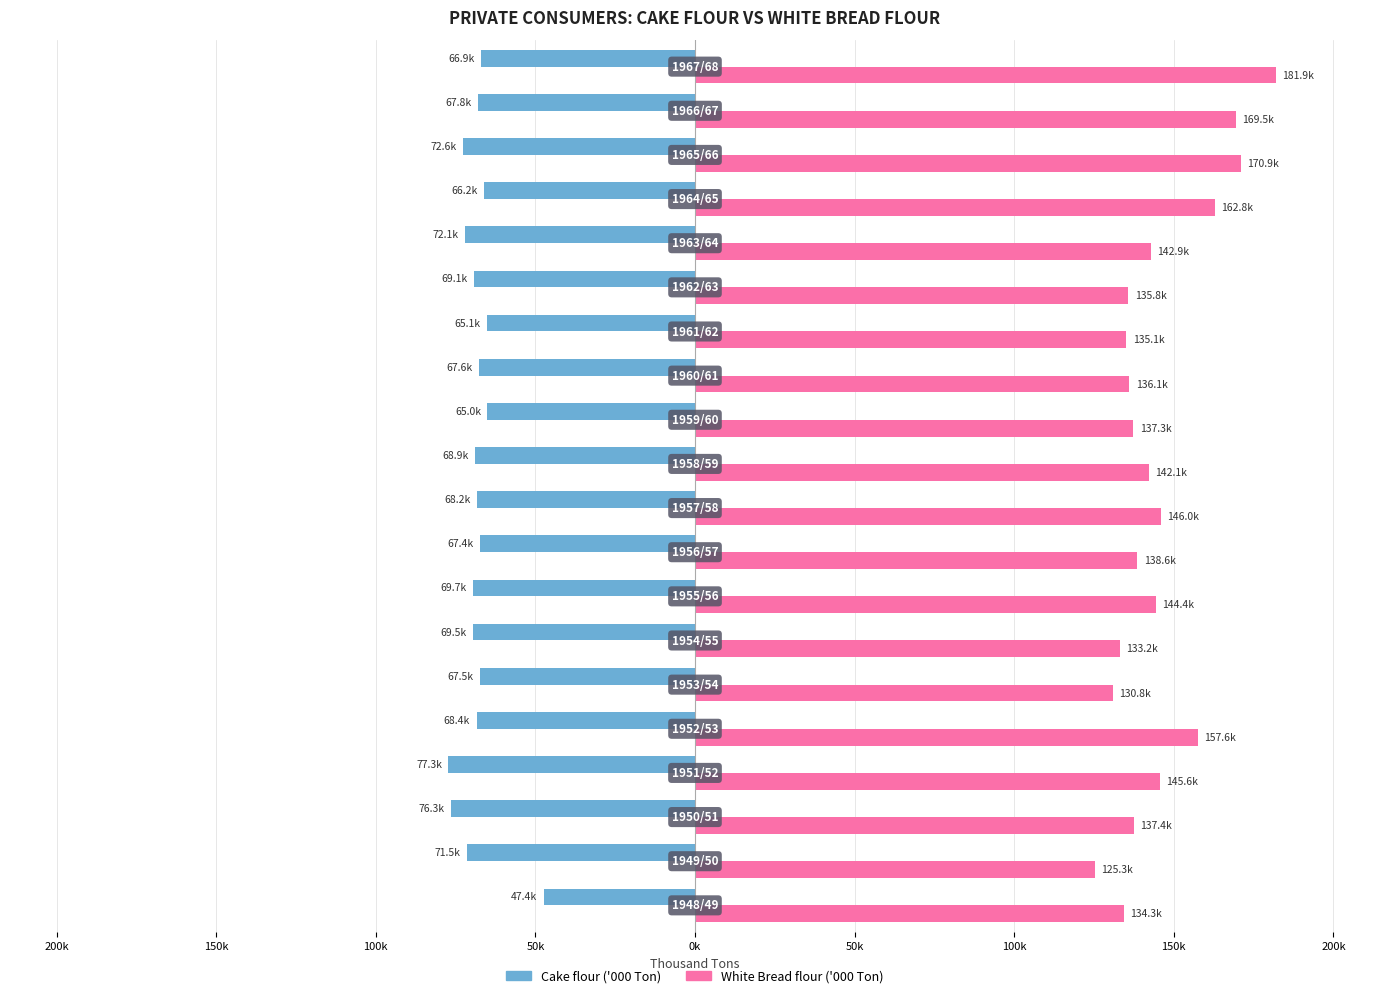

What are all the series names shown in the legend?

Cake flour ('000 Ton), White Bread flour ('000 Ton)